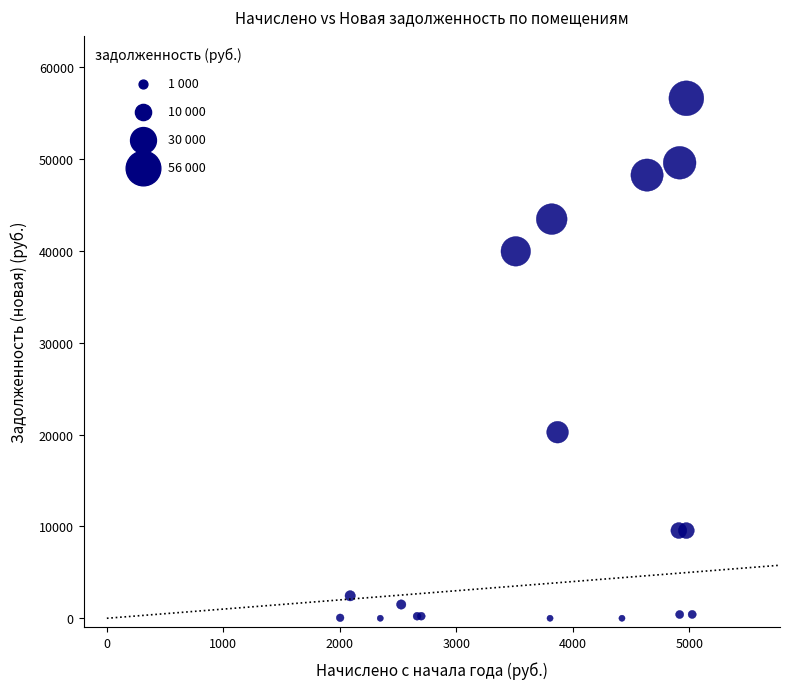

What Y value in the scatter plot is closest to 28314?

20261.9